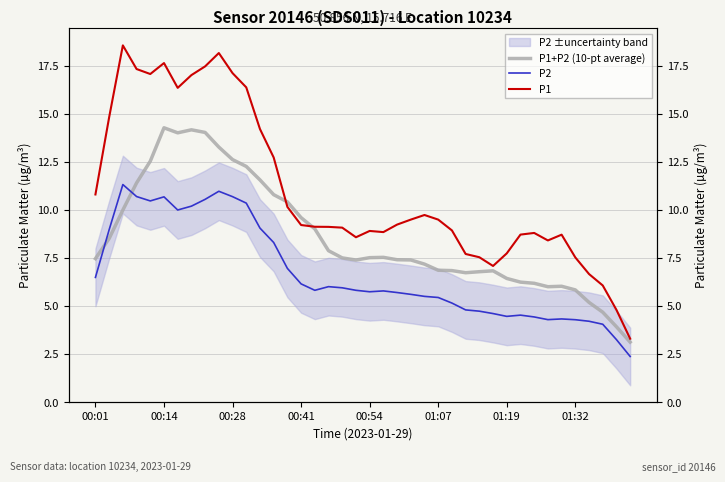

What is the difference between the maximum and minimum values in the P2 series?

8.9